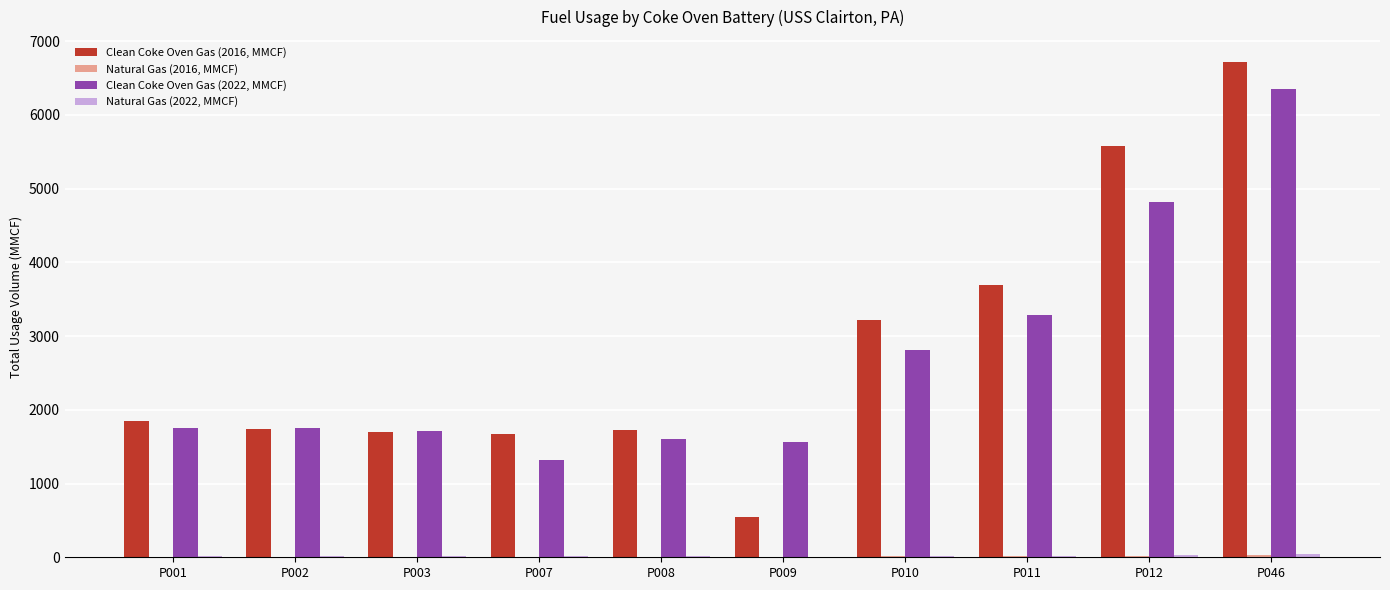

Is it true that Clean Coke Oven Gas (2022, MMCF) equals 2525.9 at P008?

False